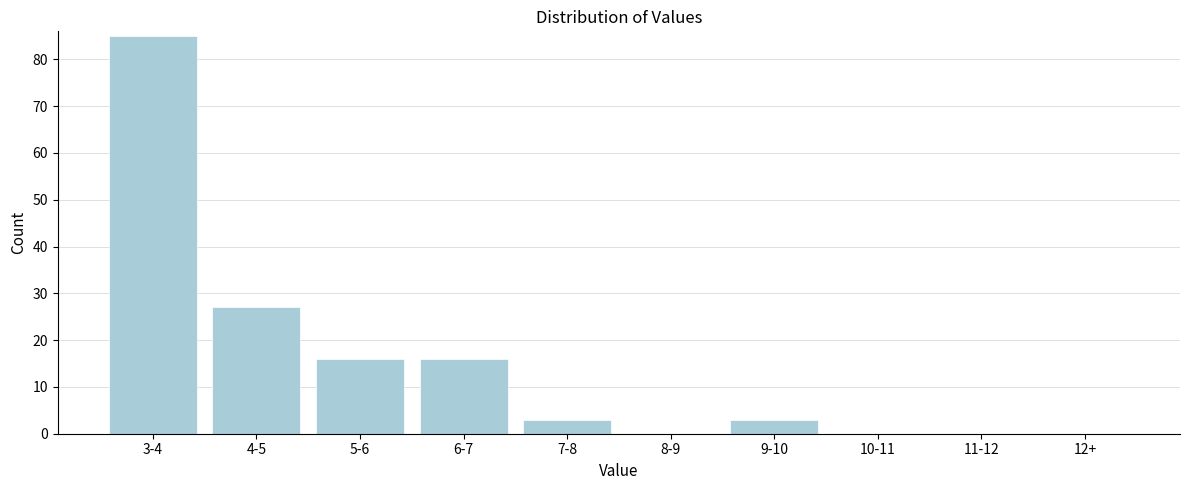

Reading left to right, transcribe all the data shown in this chart.

3-4=85	4-5=27	5-6=16	6-7=16	7-8=3	8-9=0	9-10=3	10-11=0	11-12=0	12+=0